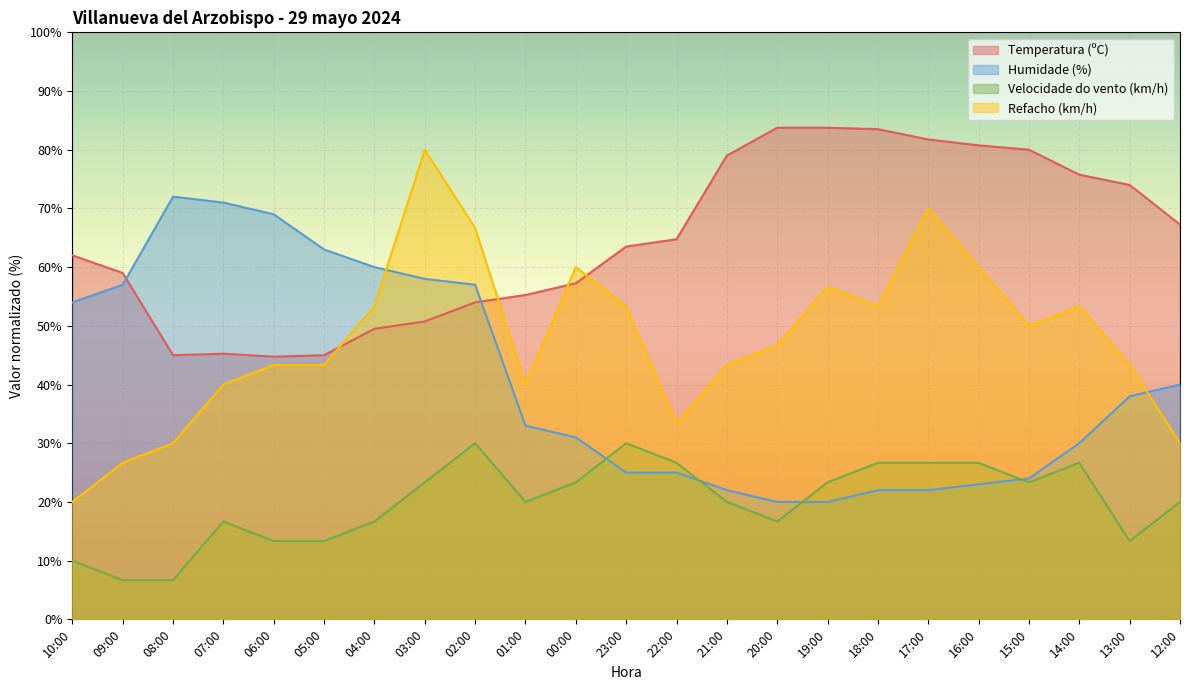

Which category has the highest value across all series?

20:00